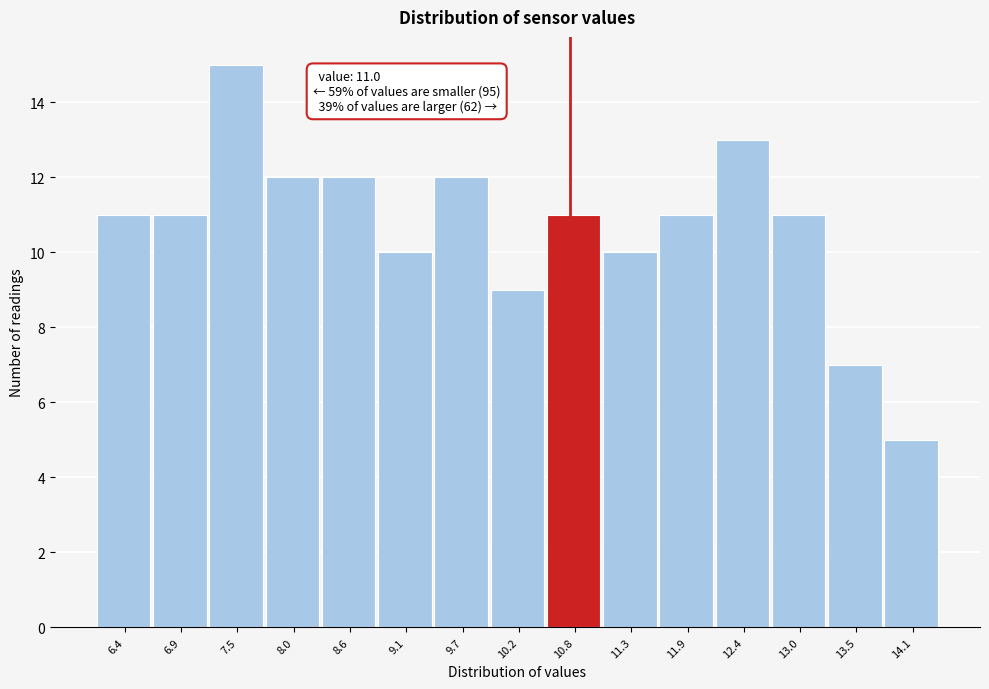

Reading left to right, list all the values displayed in this chart.

6.4=11	6.9=11	7.5=15	8.0=12	8.6=12	9.1=10	9.7=12	10.2=9	10.8=11	11.3=10	11.9=11	12.4=13	13.0=11	13.5=7	14.1=5